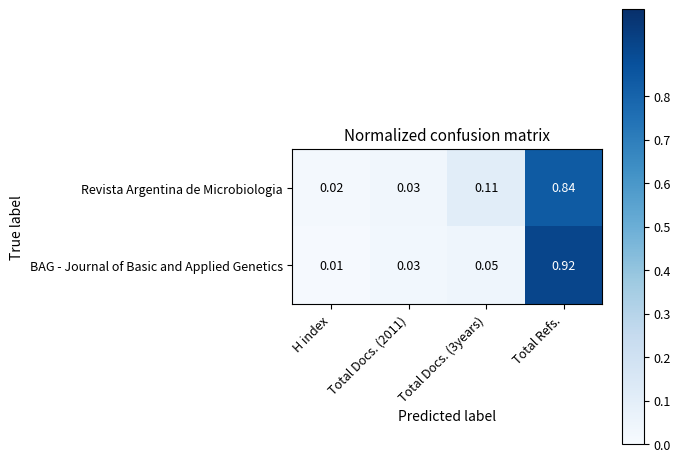

At which category does the chart reach its peak across all series?

Total Refs.